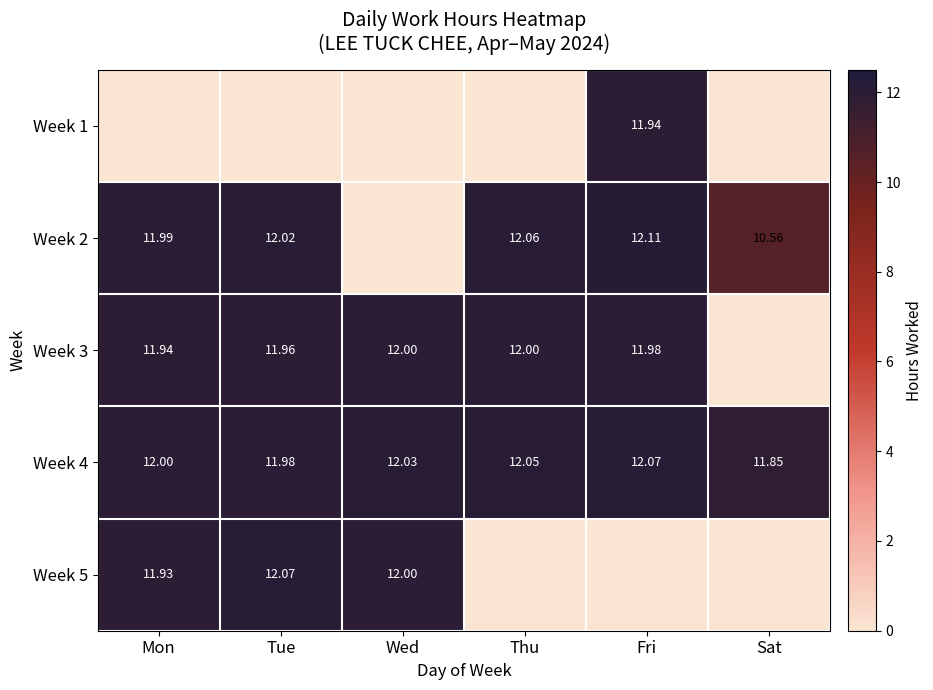

What is the spread (max minus min) of values at Fri?

12.1